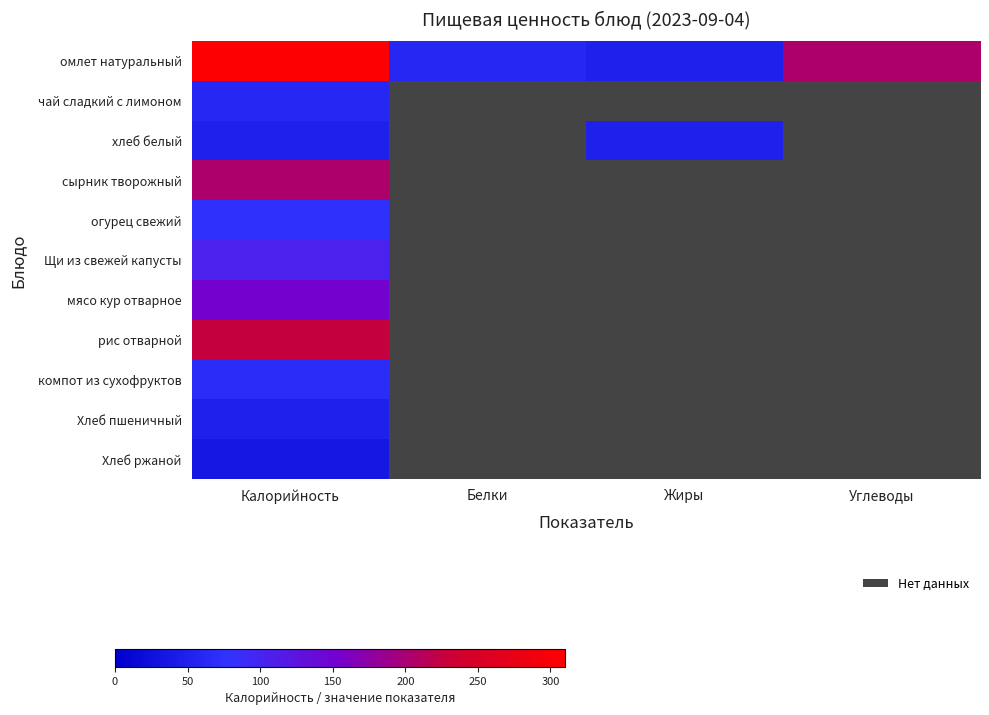

Between Калорийность and Жиры, which is larger?

Калорийность